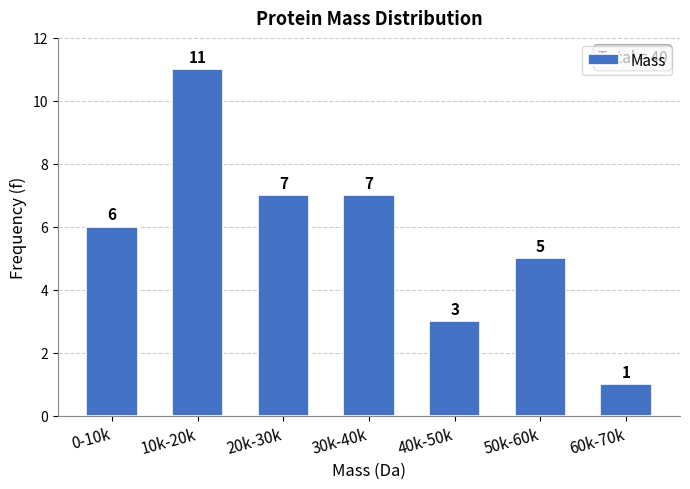

Reading left to right, what are all the values shown in this chart?

0-10k=6	10k-20k=11	20k-30k=7	30k-40k=7	40k-50k=3	50k-60k=5	60k-70k=1